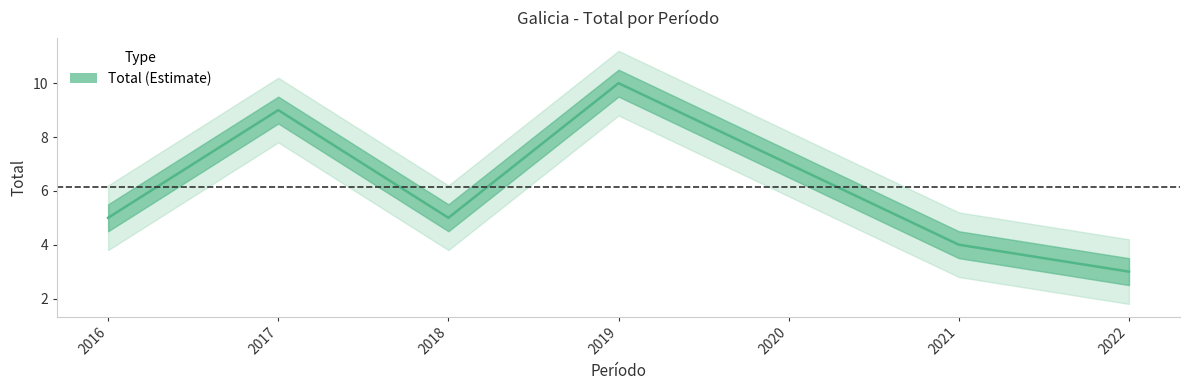

What is the average value?

6